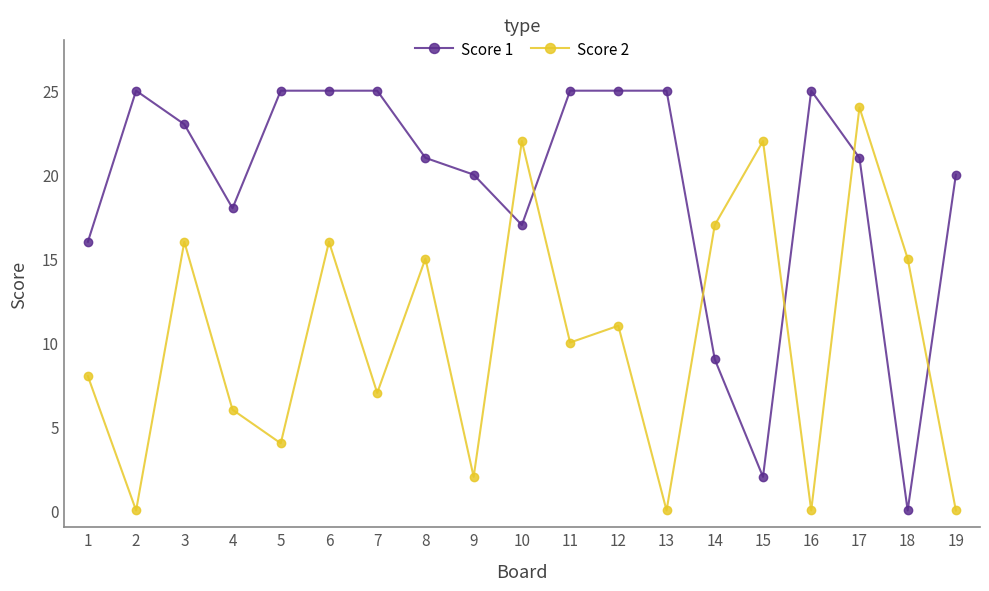

Reading left to right, extract all data points from this chart.

Score 1: 1=16	2=25	3=23	4=18	5=25	6=25	7=25	8=21	9=20	10=17	11=25	12=25	13=25	14=9	15=2	16=25	17=21	18=0	19=20
Score 2: 1=8	2=0	3=16	4=6	5=4	6=16	7=7	8=15	9=2	10=22	11=10	12=11	13=0	14=17	15=22	16=0	17=24	18=15	19=0